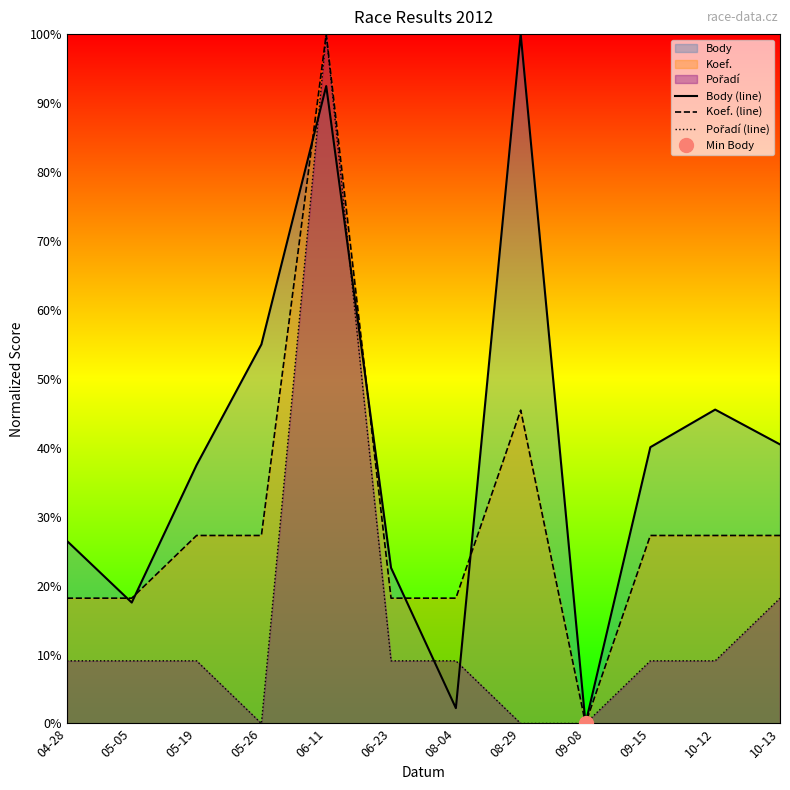

How many intersections are there between Body (line) and Koef. (line)?

6